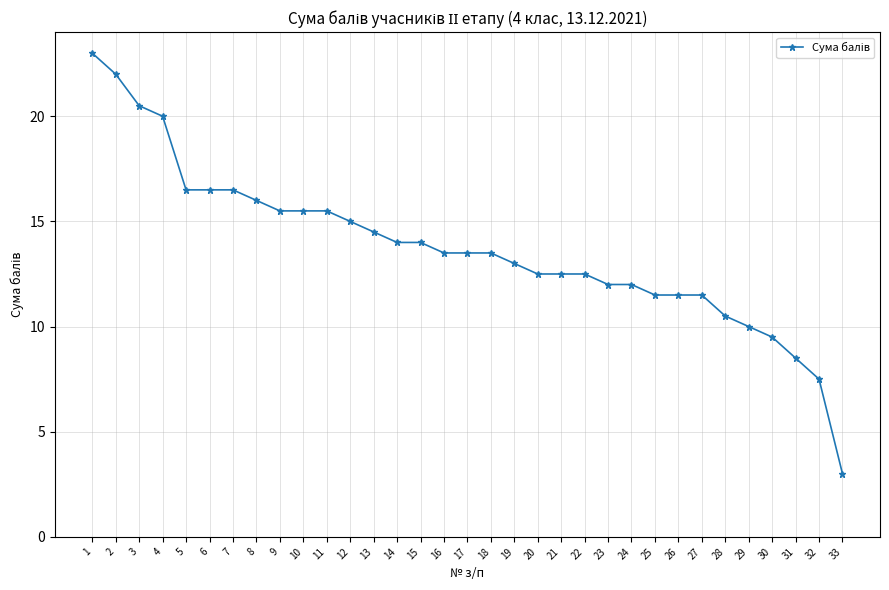

How many distinct data groups are displayed?

1